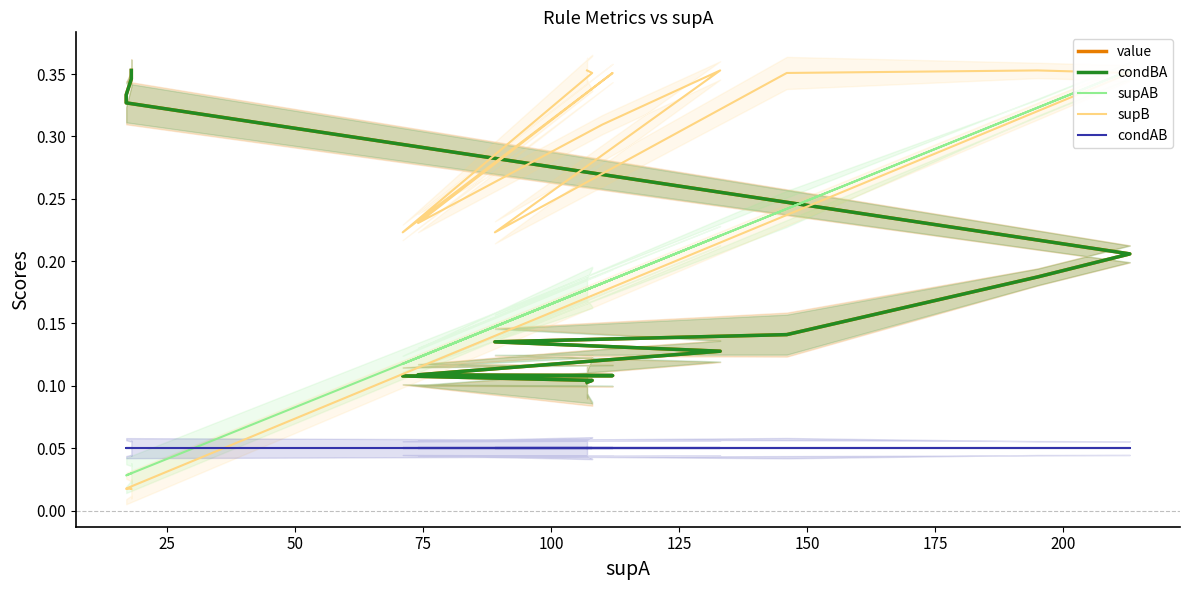

Is it true that supB equals 0.4 at 225?

False